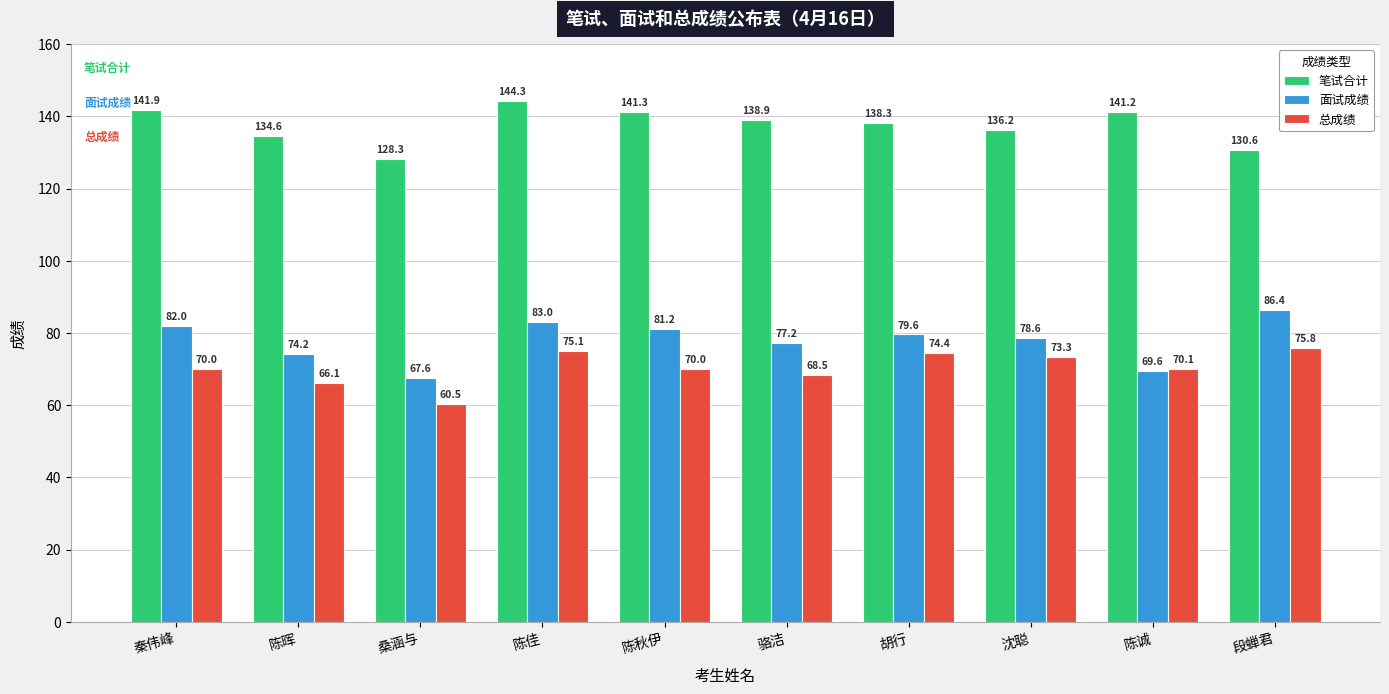

What is the label of the 9th bar from the left?

陈诚